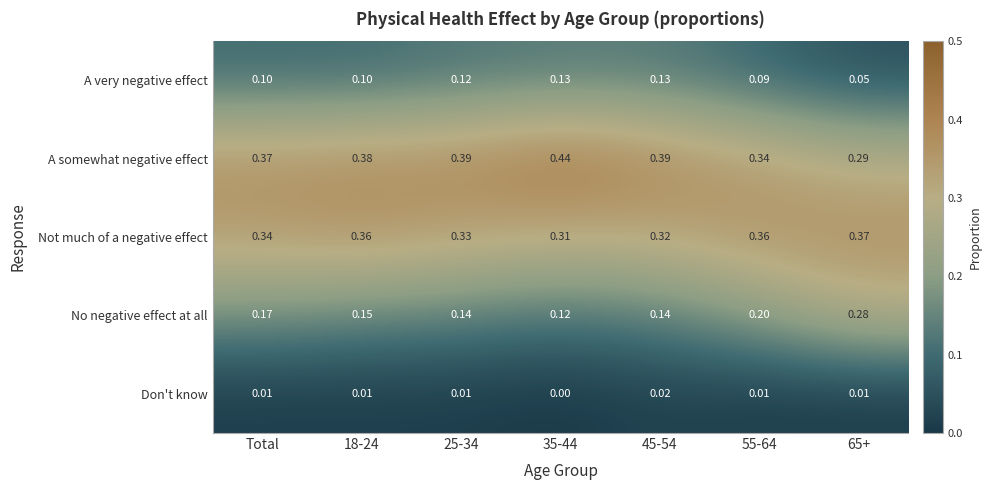

Which series has the largest range (max minus min)?

No negative effect at all